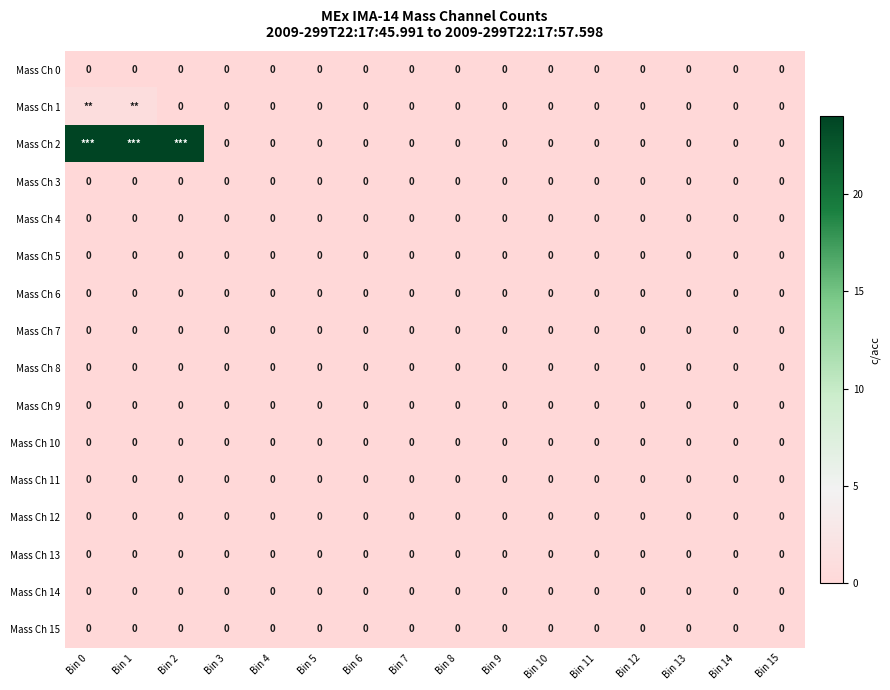

Is it true that Mass Ch 12 equals 0 at Bin 3?

True